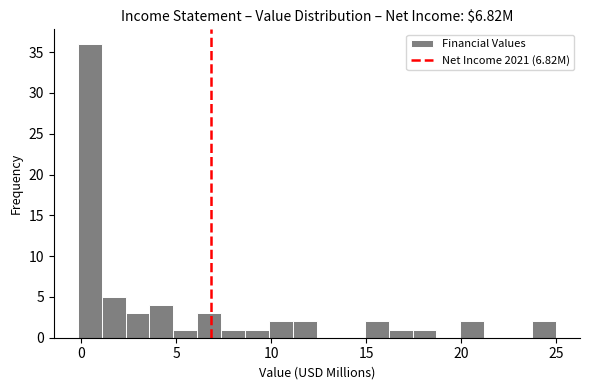

Around what value on the x-axis is the tallest bar? Give the approximate position of its centre, as read against the axis.

0.5